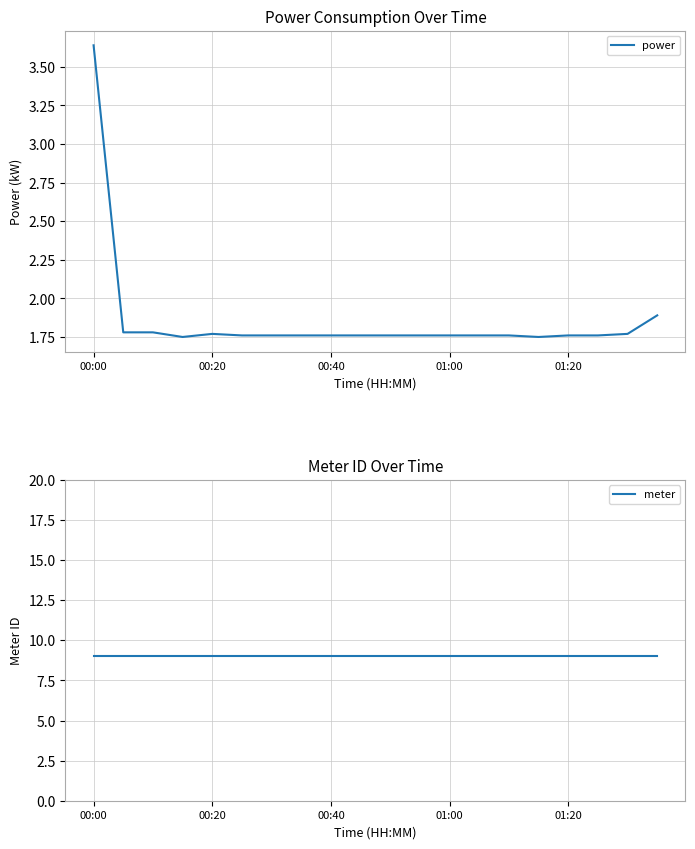

At which category is the sum across all series the highest?

00:00